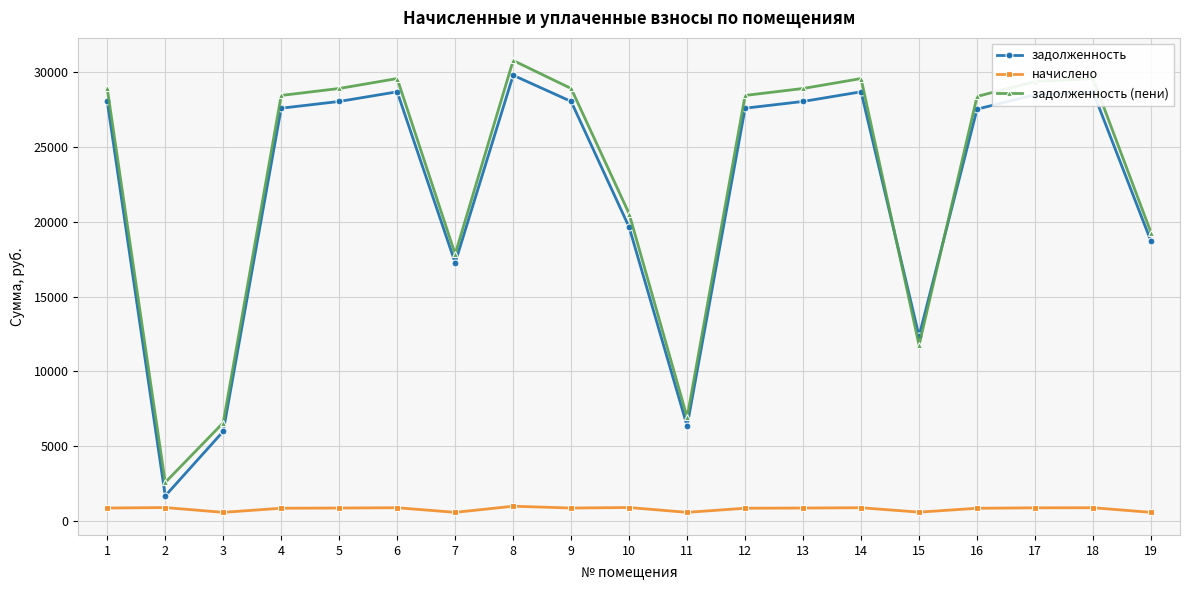

What is the highest value of the задолженность (пени) series?

30785.7